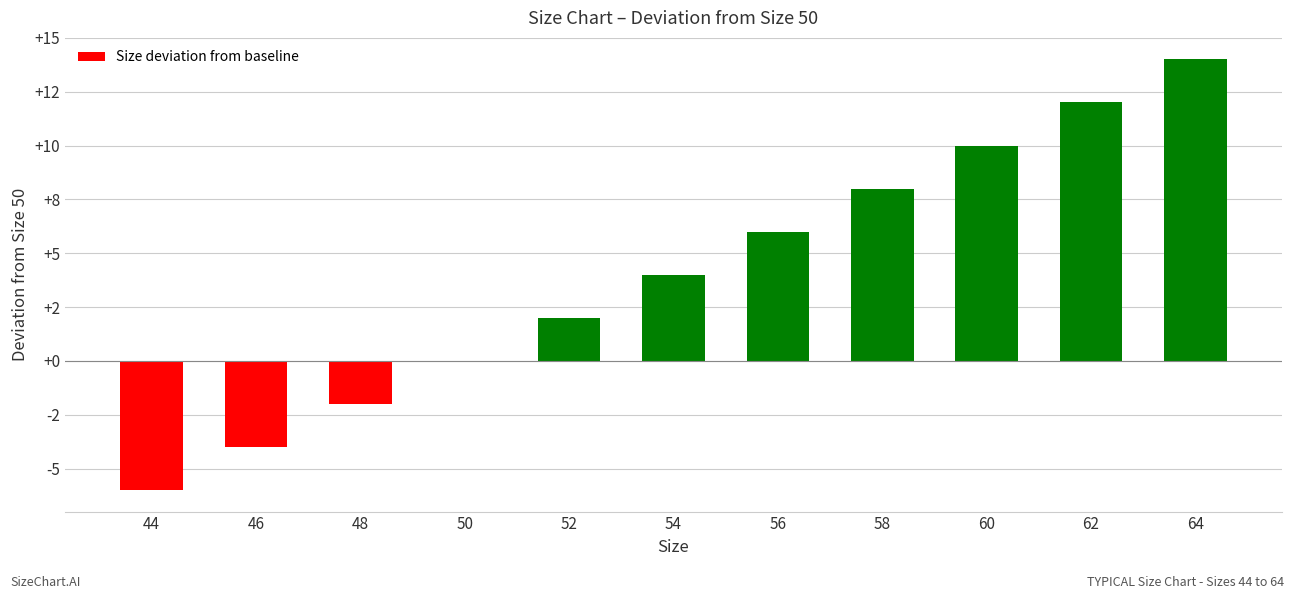

What is the change in value from 52 to 58?

+6